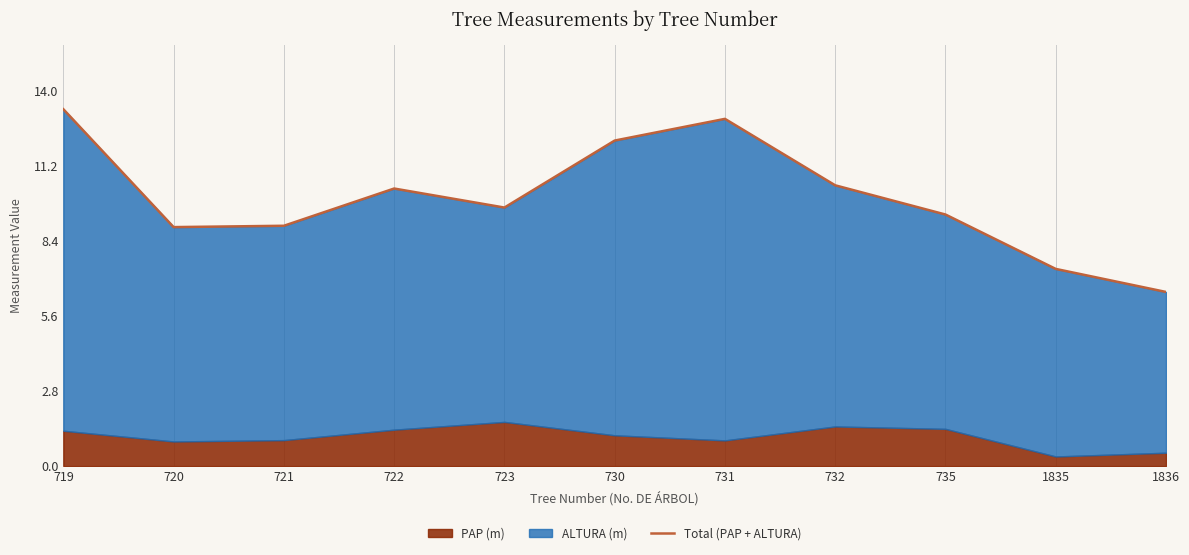

Reading left to right, list all the values displayed in this chart.

13.3	8.9	9.0	10.4	9.7	12.2	13.0	10.5	9.4	7.4	6.5